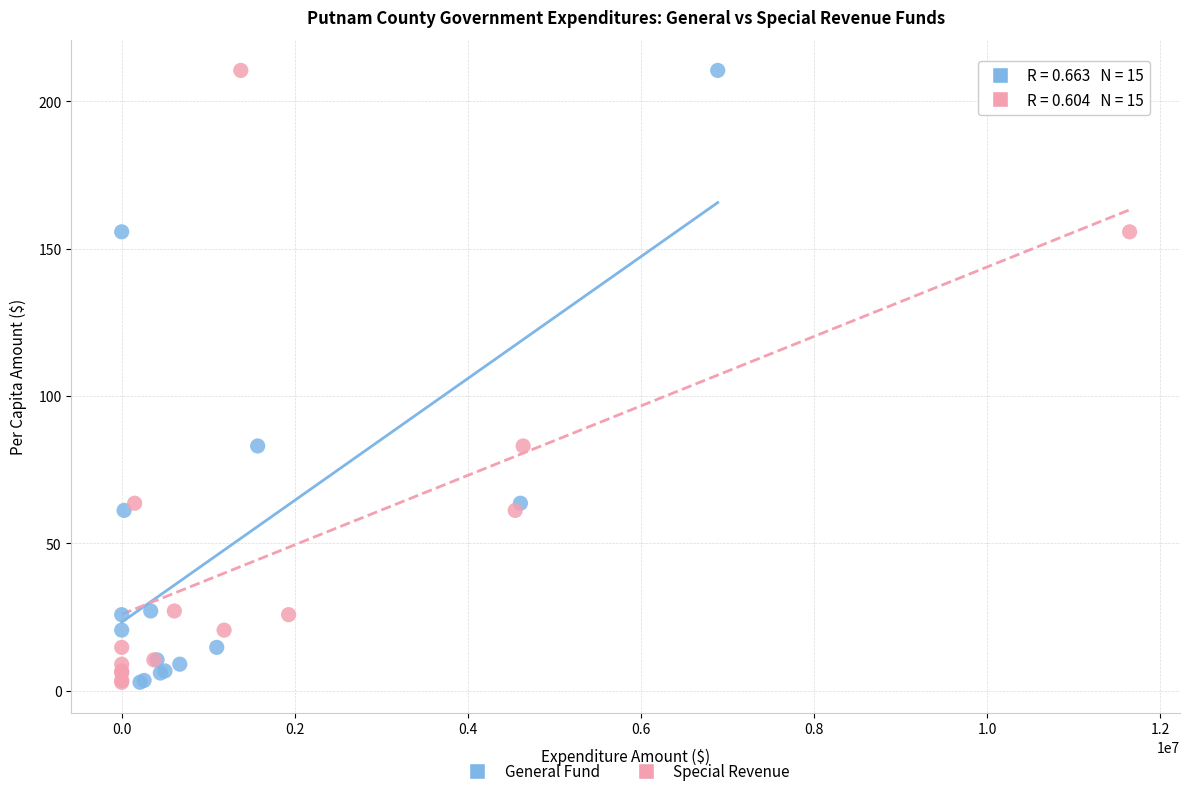

What are all the series names shown in the legend?

General Fund, Special Revenue